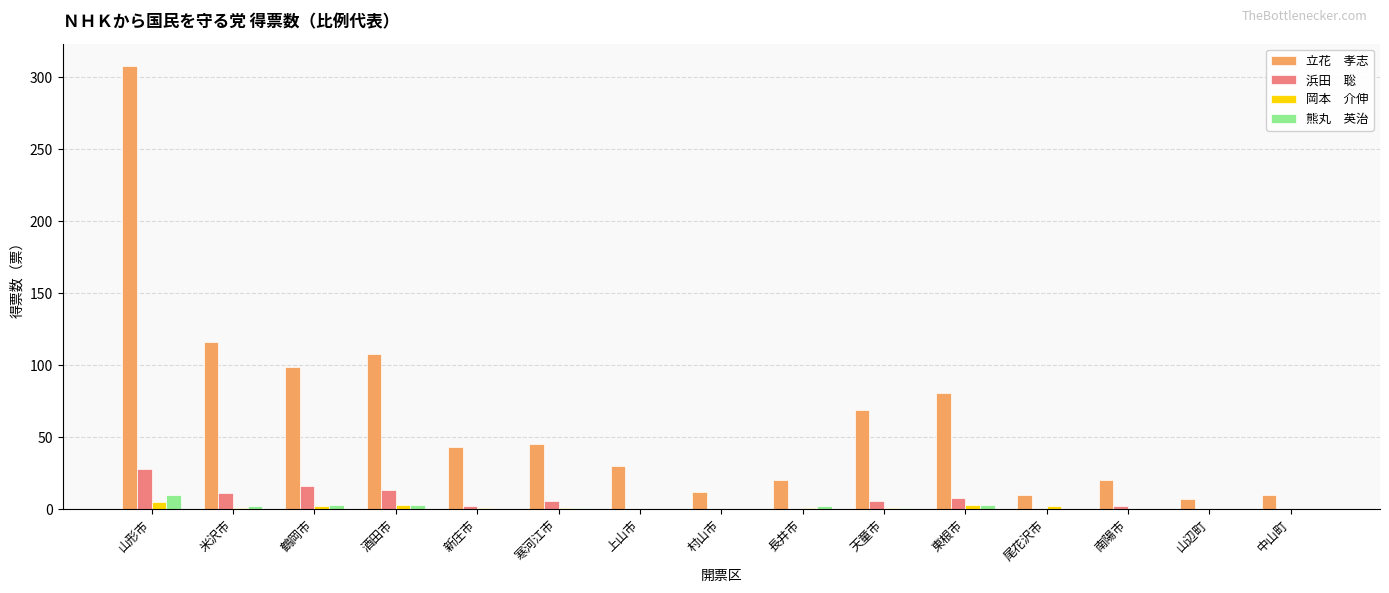

At which category is the sum across all series the highest?

山形市